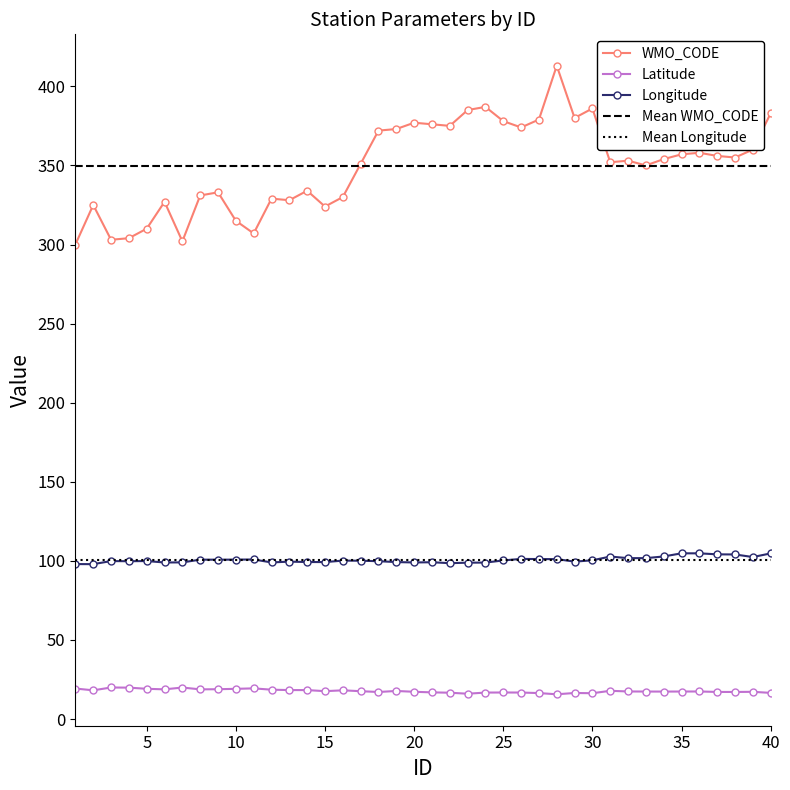

List the series in order of their overall mean, lowest first.

Latitude, Longitude, WMO_CODE